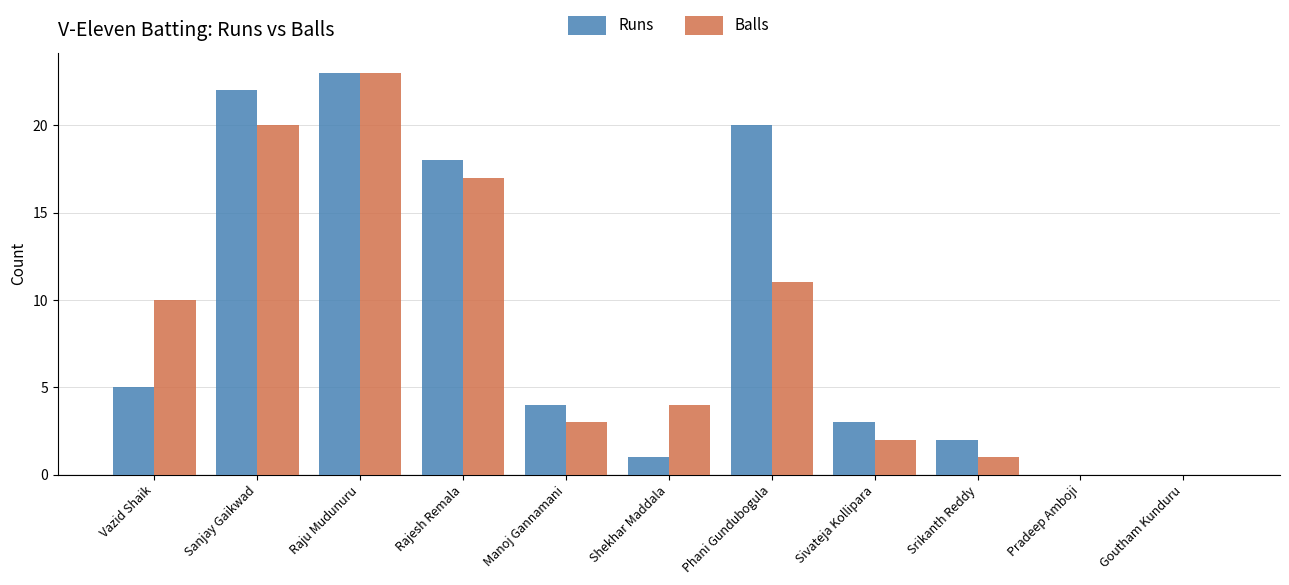

What is the total value across all series at Raju Mudunuru?

46